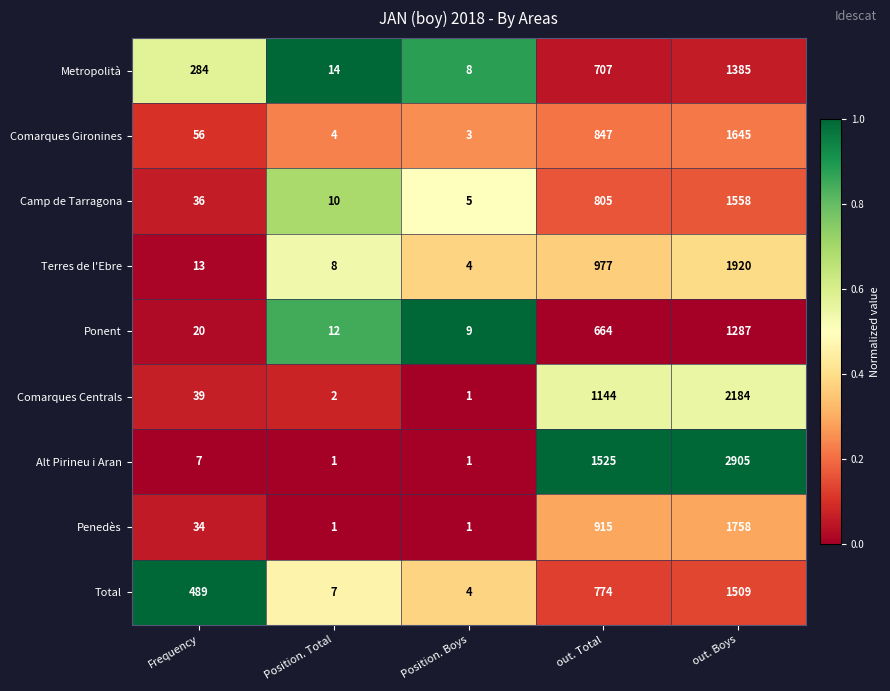

Read the Total value at out. Boys, to the nearest 10.

1510